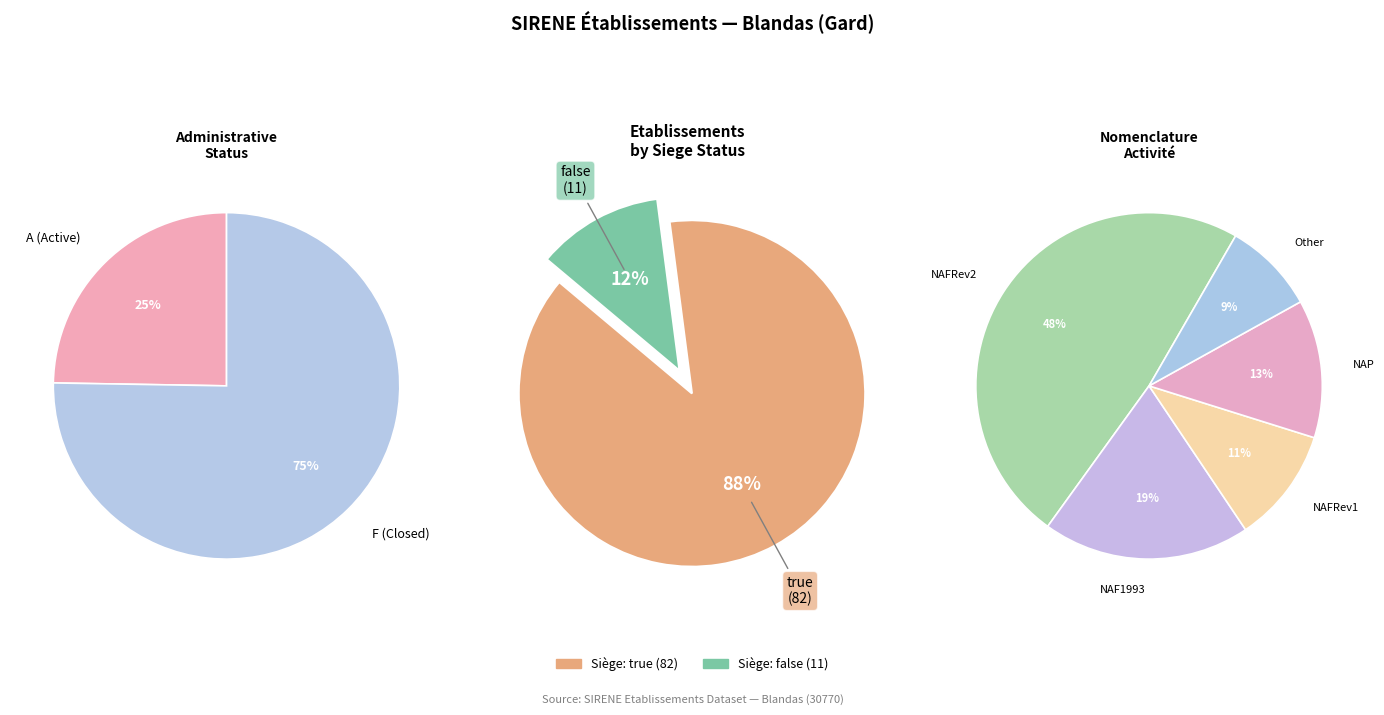

Which slice represents more than half of the pie?

true